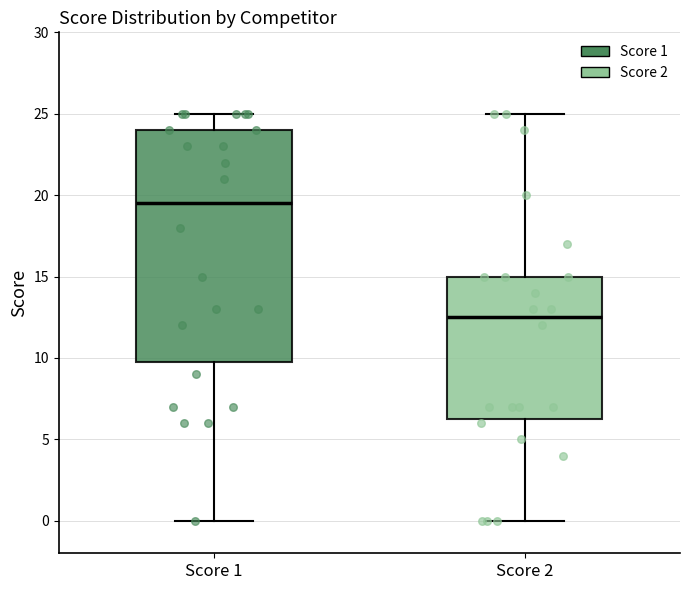

Which box has the lowest median line?

Score 2